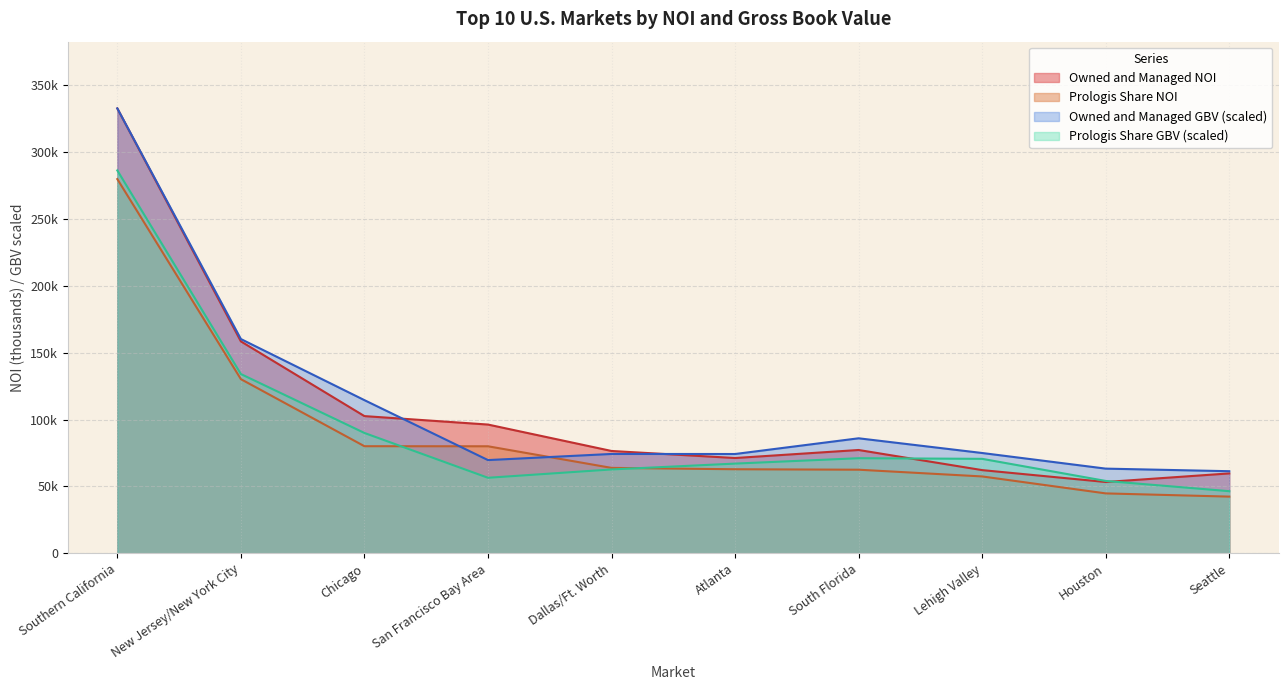

In Prologis Share GBV, how many points are higher than both neighbors (excluding endpoints)?

1